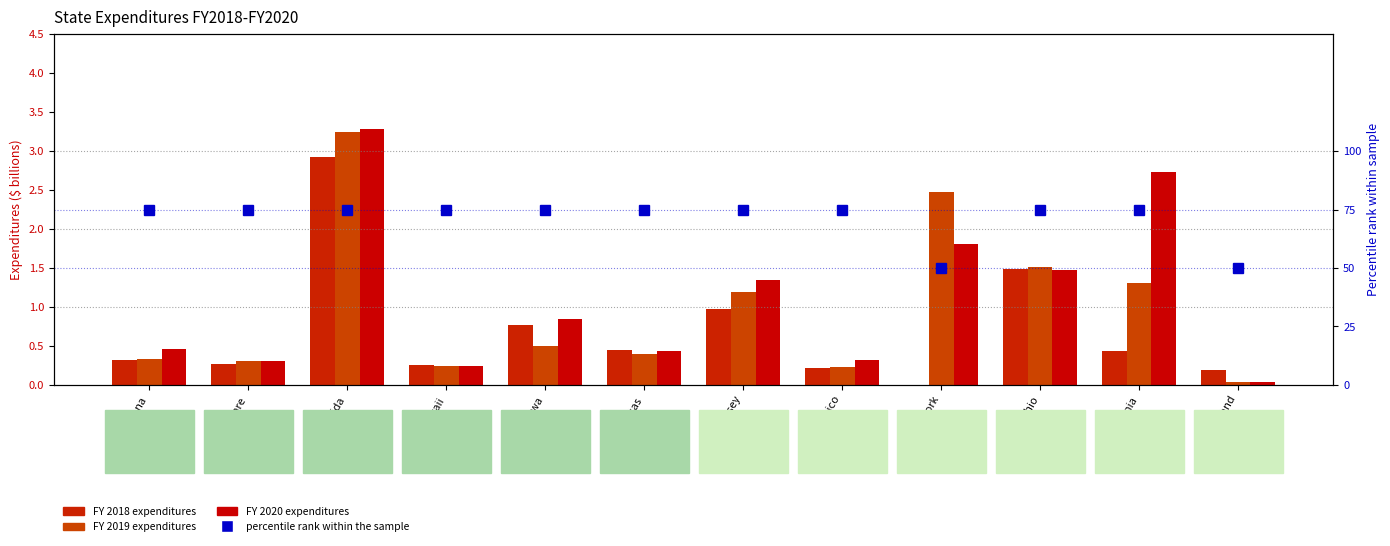

Which series has the largest total across all categories?

FY 2020 expenditures